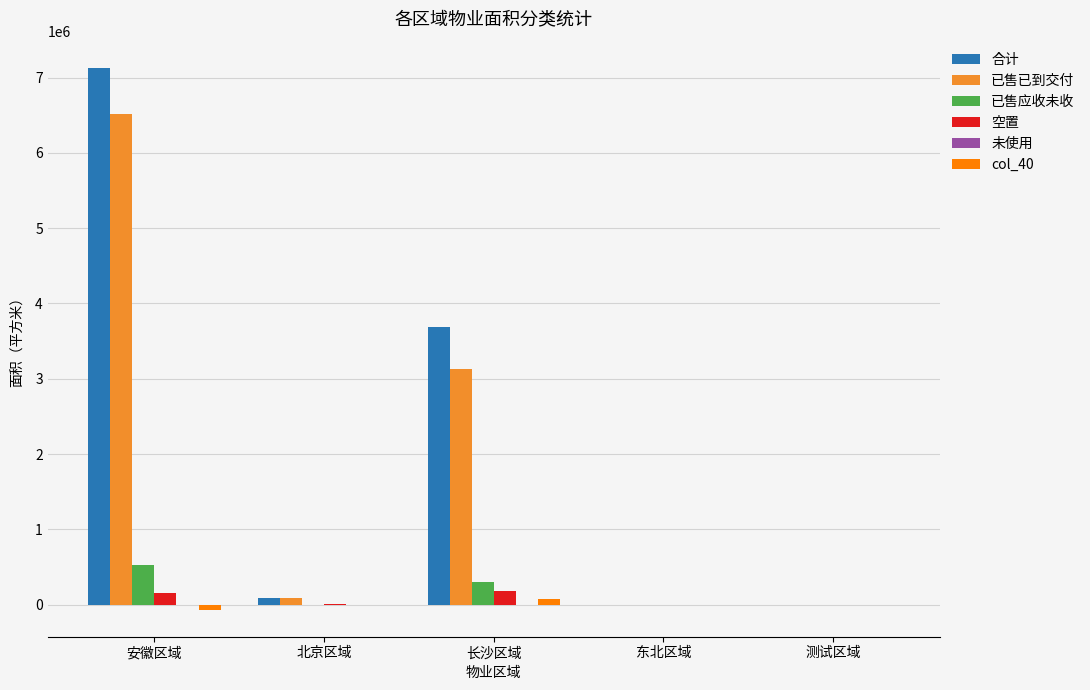

Which series has the widest spread of values?

合计